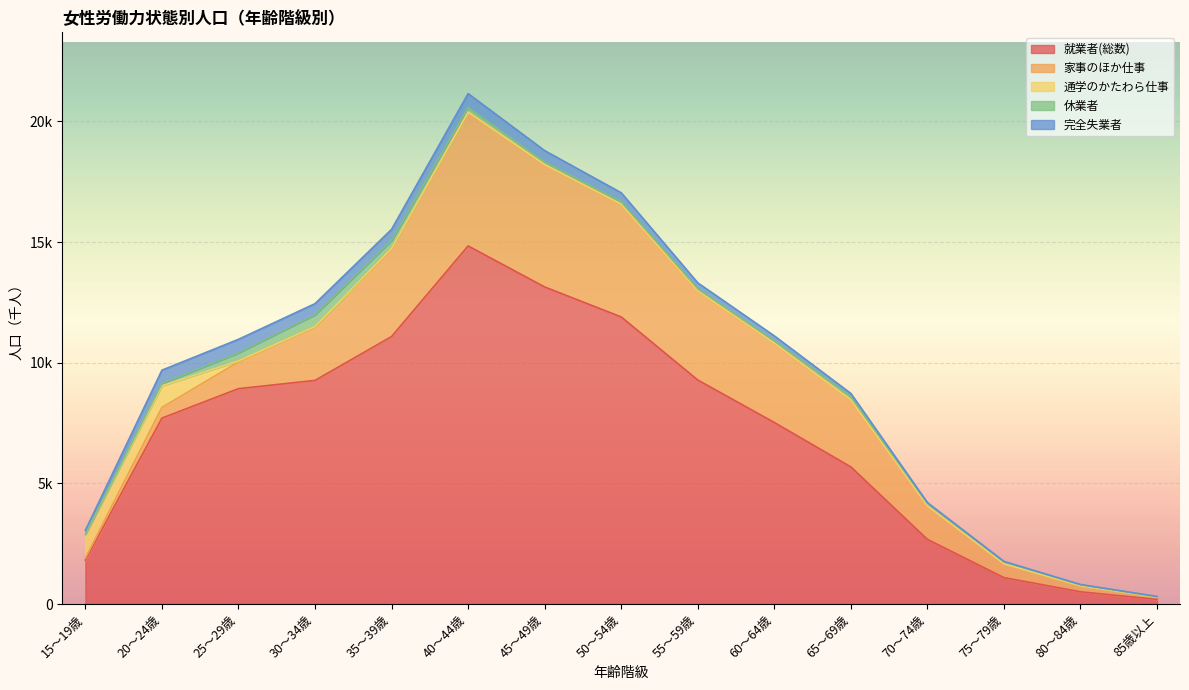

What is the sum of all 休業者 values?

2255